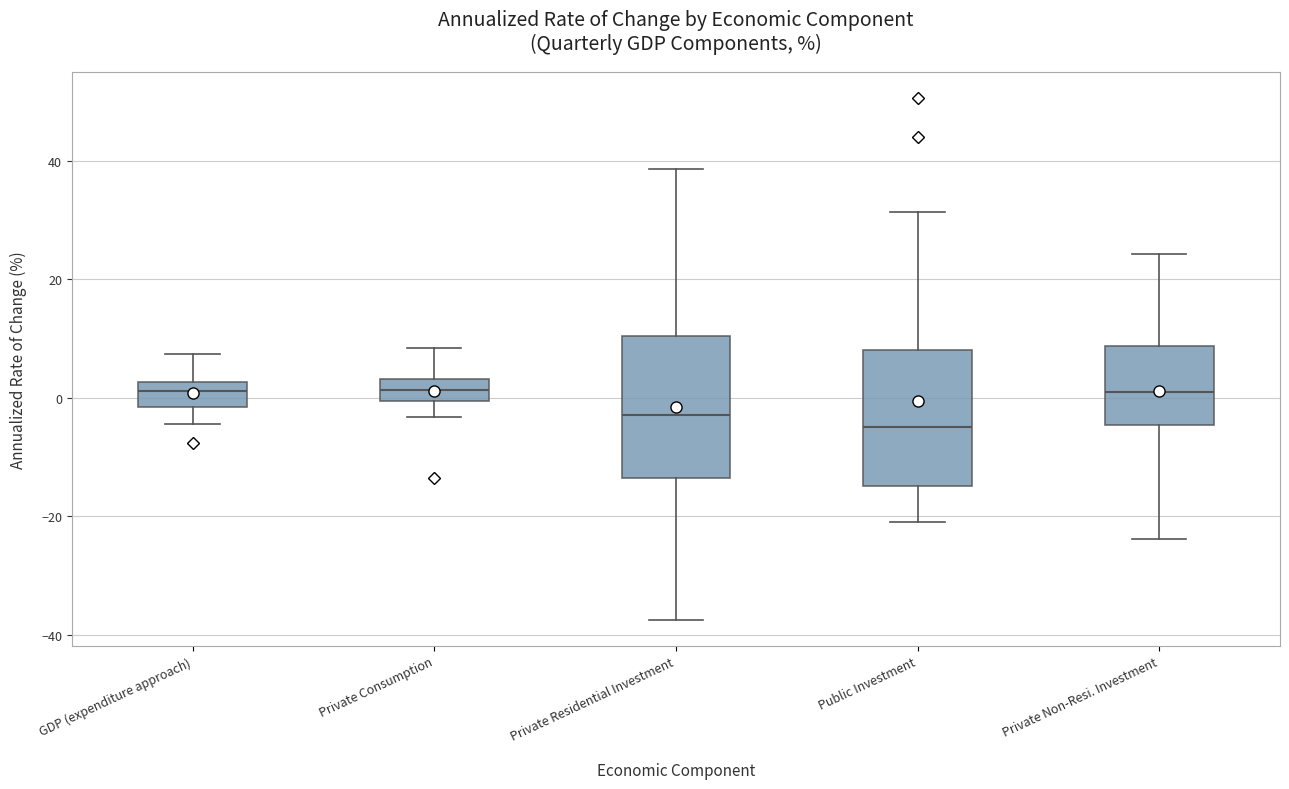

Reading left to right, transcribe this box plot: for each box, give where its median line is, the range the box spans, and where its two whiskers end, as read against the y-axis. The values are not printed on the chart, so give them approximately, as read against the axis.

GDP (expenditure approach): median 2 (just below the box's upper edge), box -2 to 2, whiskers -4 to 8
Private Consumption: median 2, box 0 to 4, whiskers -4 to 8
Private Residential Investment: median -2, box -14 to 10, whiskers -38 to 38
Public Investment: median -4, box -14 to 8, whiskers -20 to 32
Private Non-Resi. Investment: median 0, box -4 to 8, whiskers -24 to 24